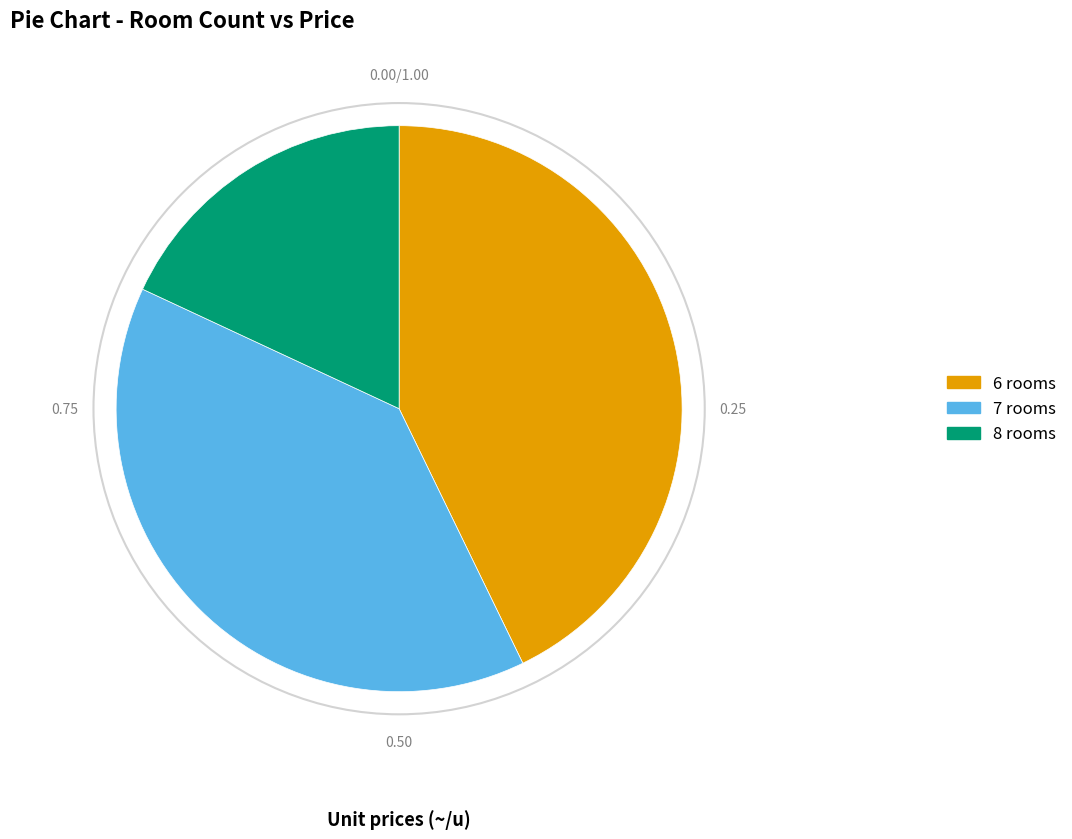

What is the smallest slice in the pie chart?

8 rooms